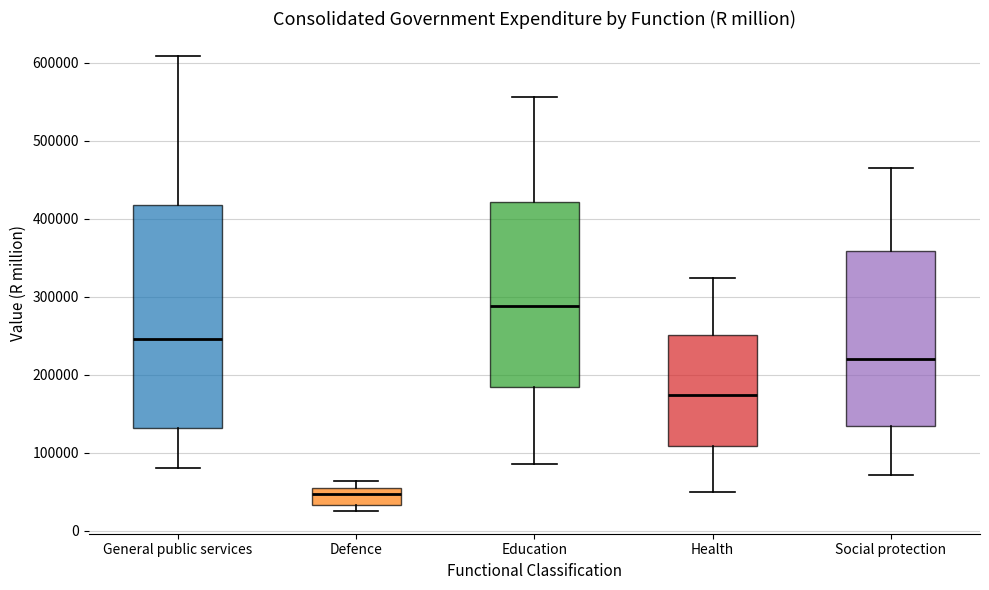

Where is the lower edge of the box for Social protection on the y-axis? The values are not printed on the chart, so give them approximately, as read against the axis.

140000